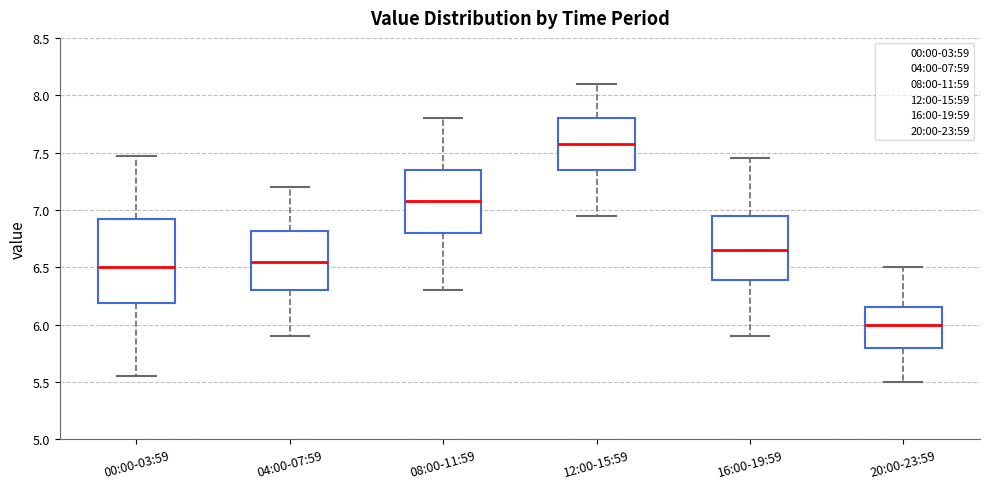

Reading left to right, transcribe this box plot: for each box, give where its median line is, the range the box spans, and where its two whiskers end, as read against the y-axis. The values are not printed on the chart, so give them approximately, as read against the axis.

00:00-03:59: median 6.50, box 6.20 to 6.90, whiskers 5.55 to 7.45
04:00-07:59: median 6.55, box 6.30 to 6.80, whiskers 5.90 to 7.20
08:00-11:59: median 7.10, box 6.80 to 7.35, whiskers 6.30 to 7.80
12:00-15:59: median 7.60, box 7.35 to 7.80, whiskers 6.95 to 8.10
16:00-19:59: median 6.65, box 6.40 to 6.95, whiskers 5.90 to 7.45
20:00-23:59: median 6.00, box 5.80 to 6.15, whiskers 5.50 to 6.50